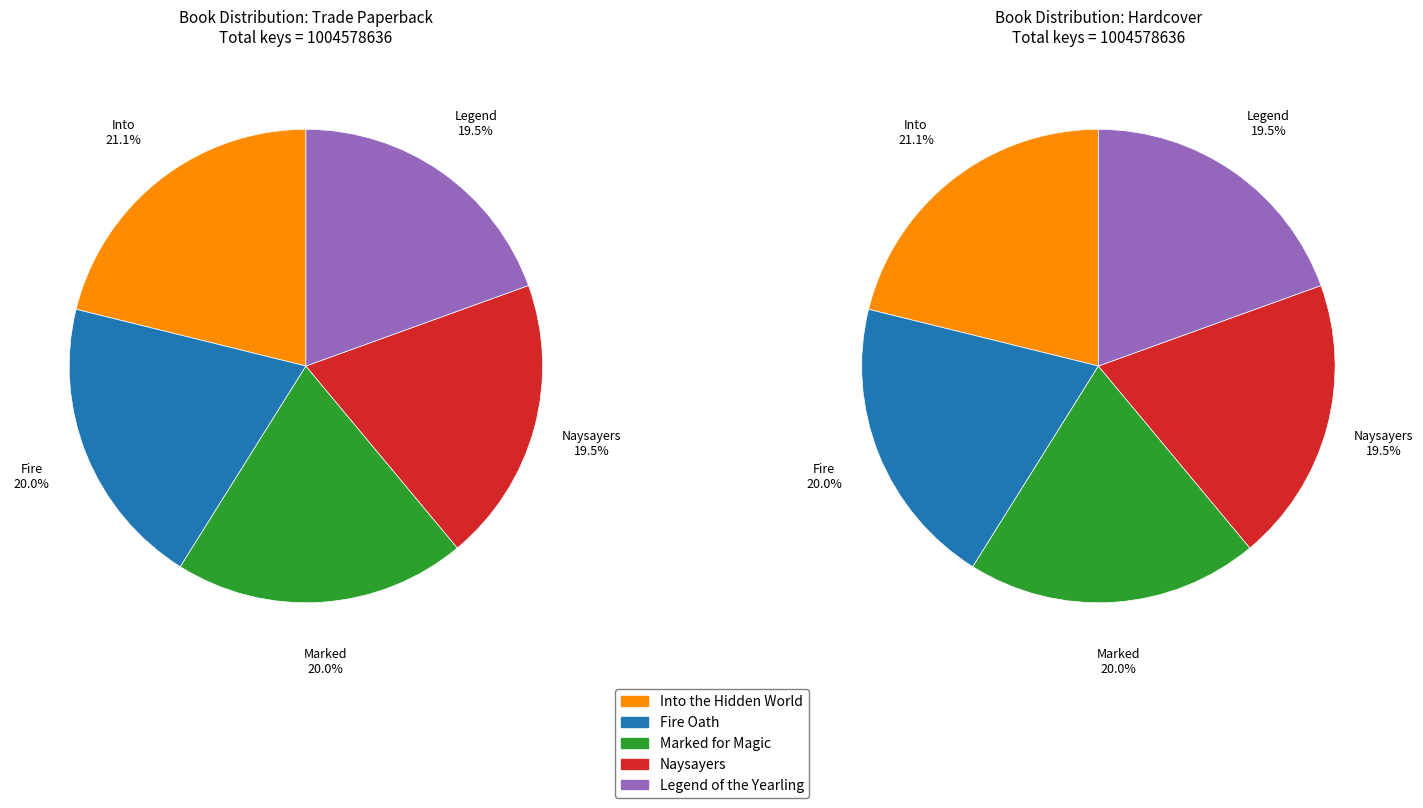

Which slice is the smallest?

Legend of the Yearling